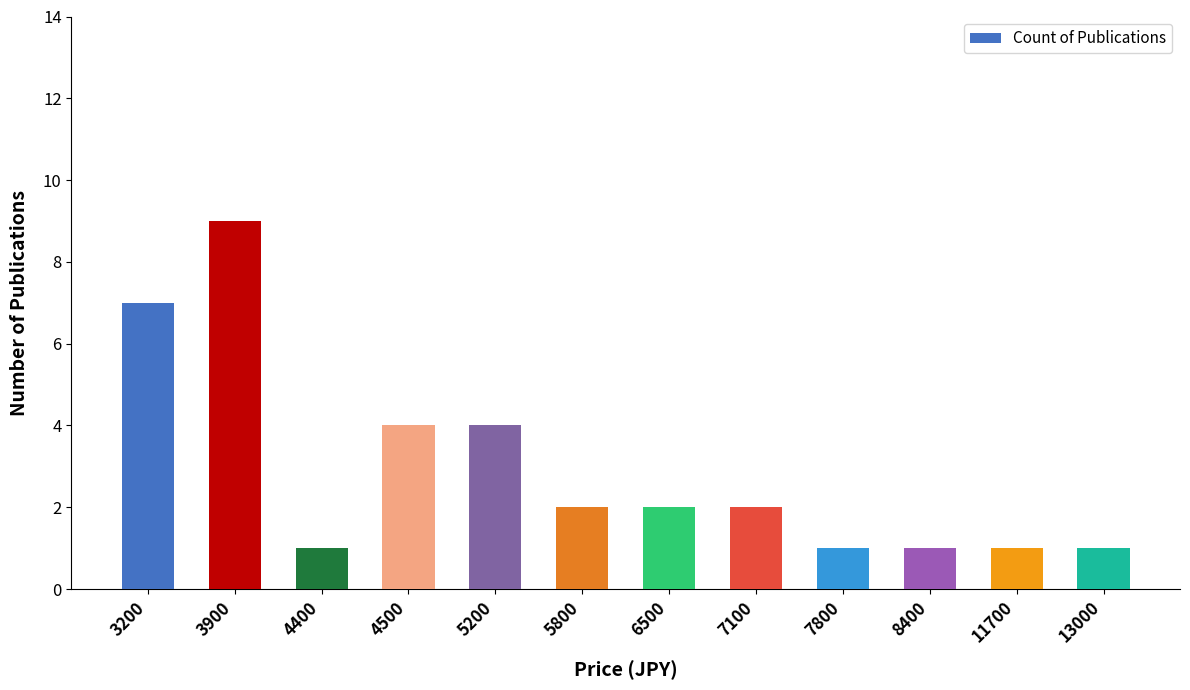

How many data points does each series have?

12